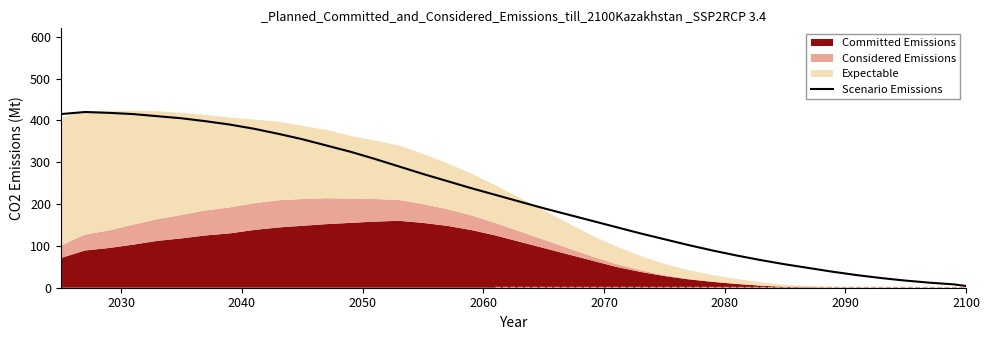

What is the highest value of the Scenario Emissions series?

420